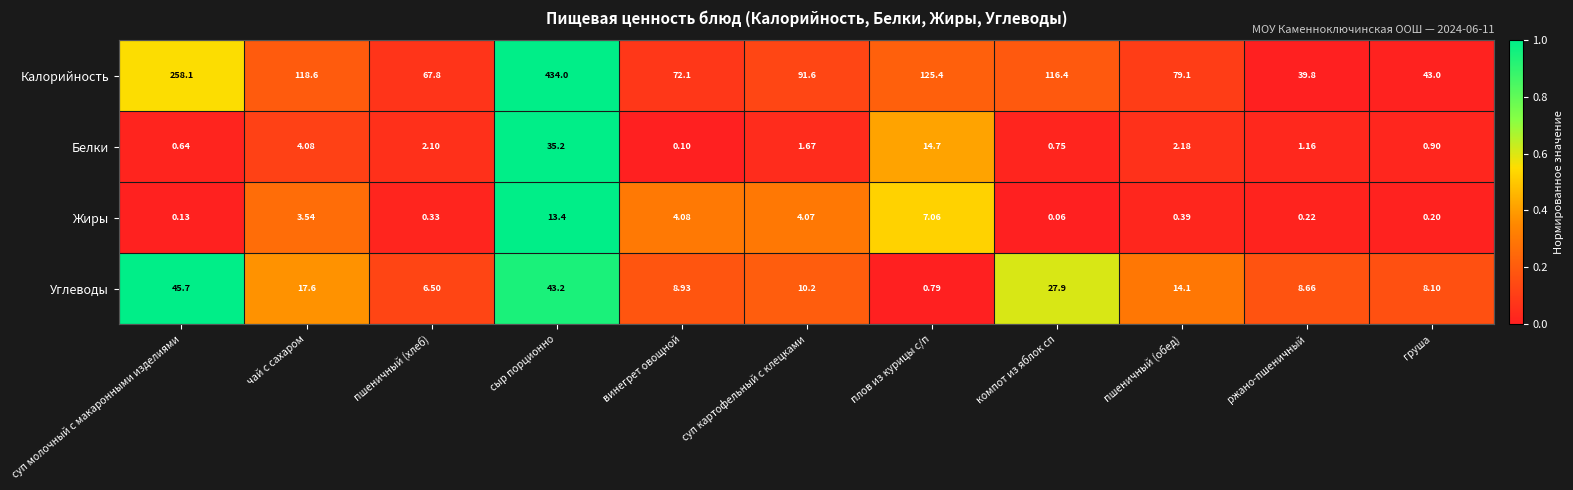

At which category is the sum across all series the highest?

сыр порционно